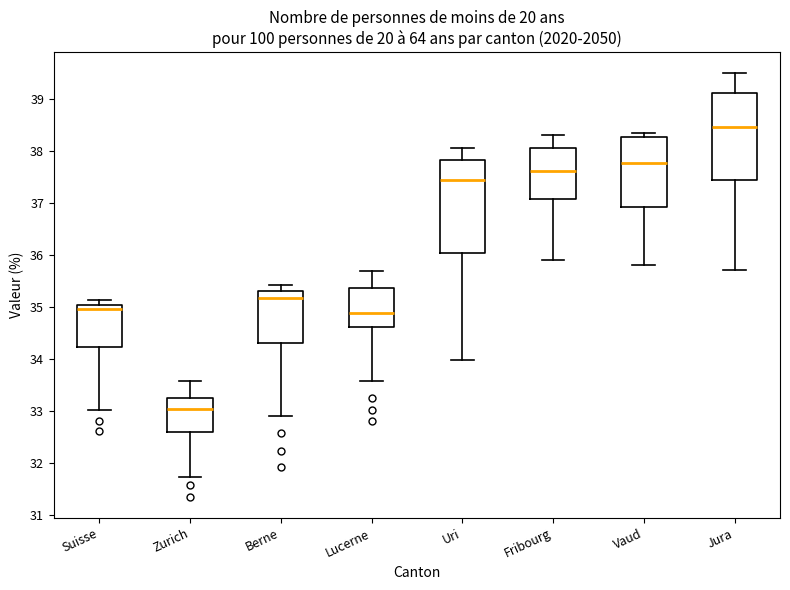

Where does the lower whisker of the box for Jura end on the y-axis? The values are not printed on the chart, so give them approximately, as read against the axis.

35.7